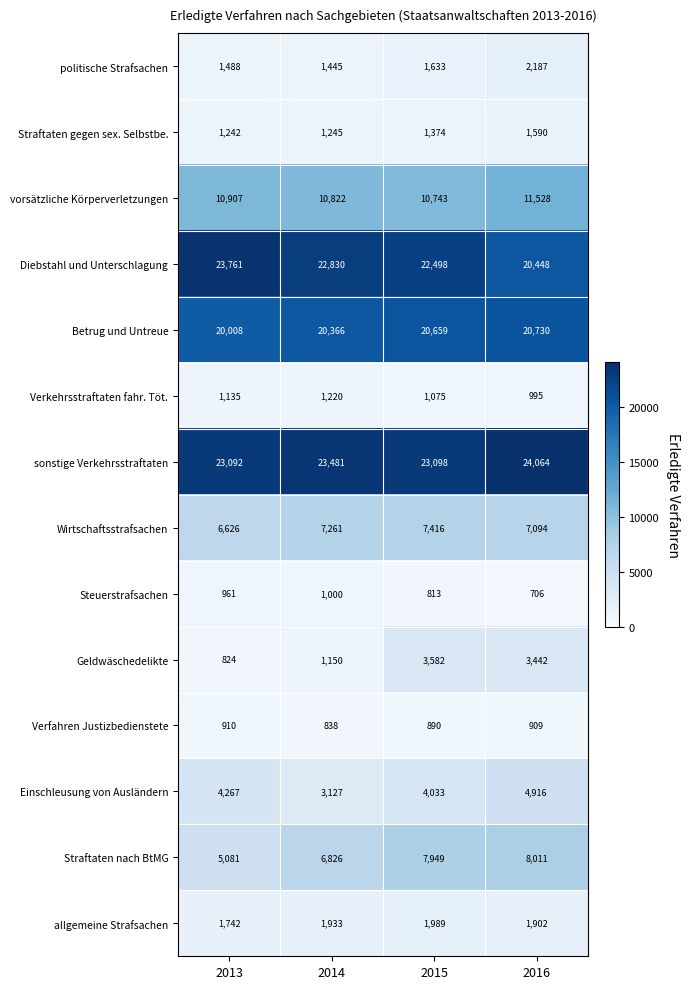

At which category is the sum across all series the highest?

2016